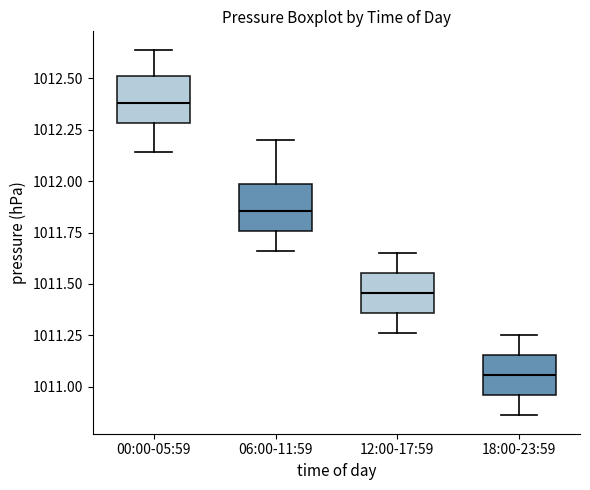

Reading left to right, transcribe this box plot: for each box, give where its median line is, the range the box spans, and where its two whiskers end, as read against the y-axis. The values are not printed on the chart, so give them approximately, as read against the axis.

00:00-05:59: median 1012.40, box 1012.30 to 1012.50, whiskers 1012.15 to 1012.65
06:00-11:59: median 1011.85, box 1011.75 to 1012.00, whiskers 1011.65 to 1012.20
12:00-17:59: median 1011.45, box 1011.35 to 1011.55, whiskers 1011.25 to 1011.65
18:00-23:59: median 1011.05, box 1010.95 to 1011.15, whiskers 1010.85 to 1011.25